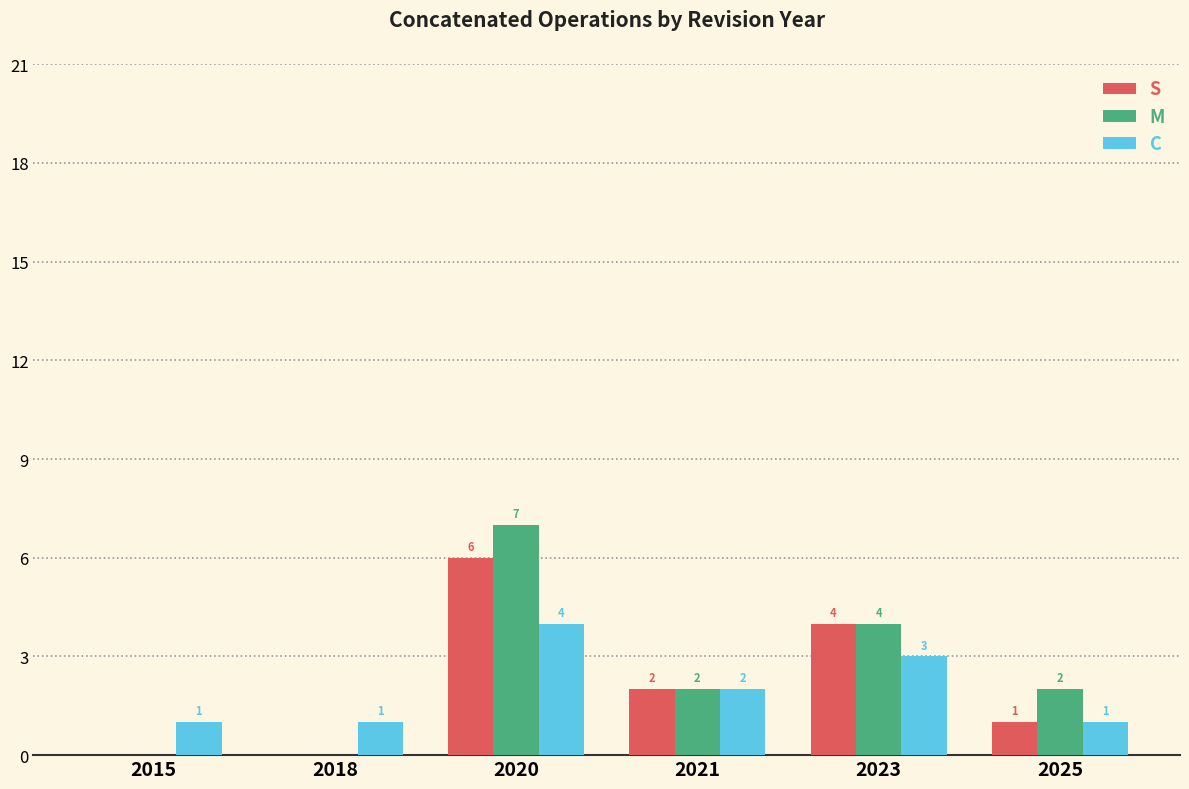

How many groups of bars are there?

6